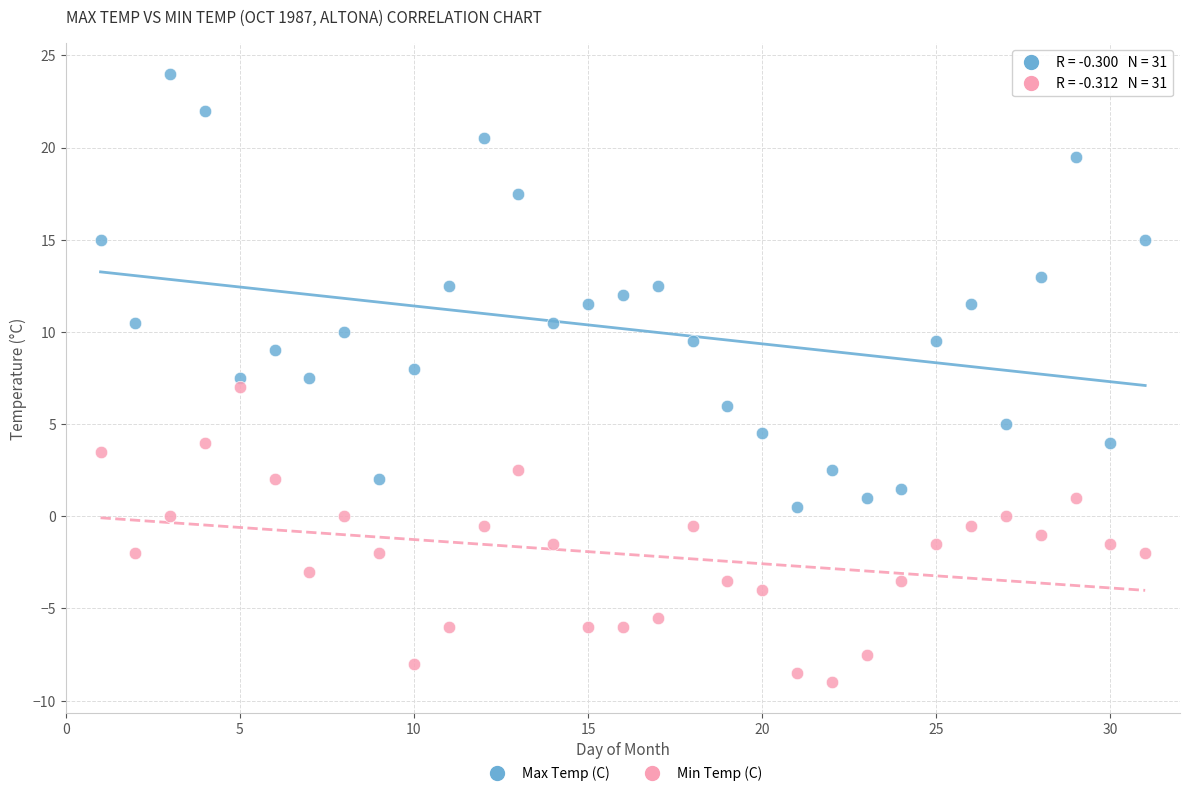

Which series contains the lowest Y value?

Min Temp (C)